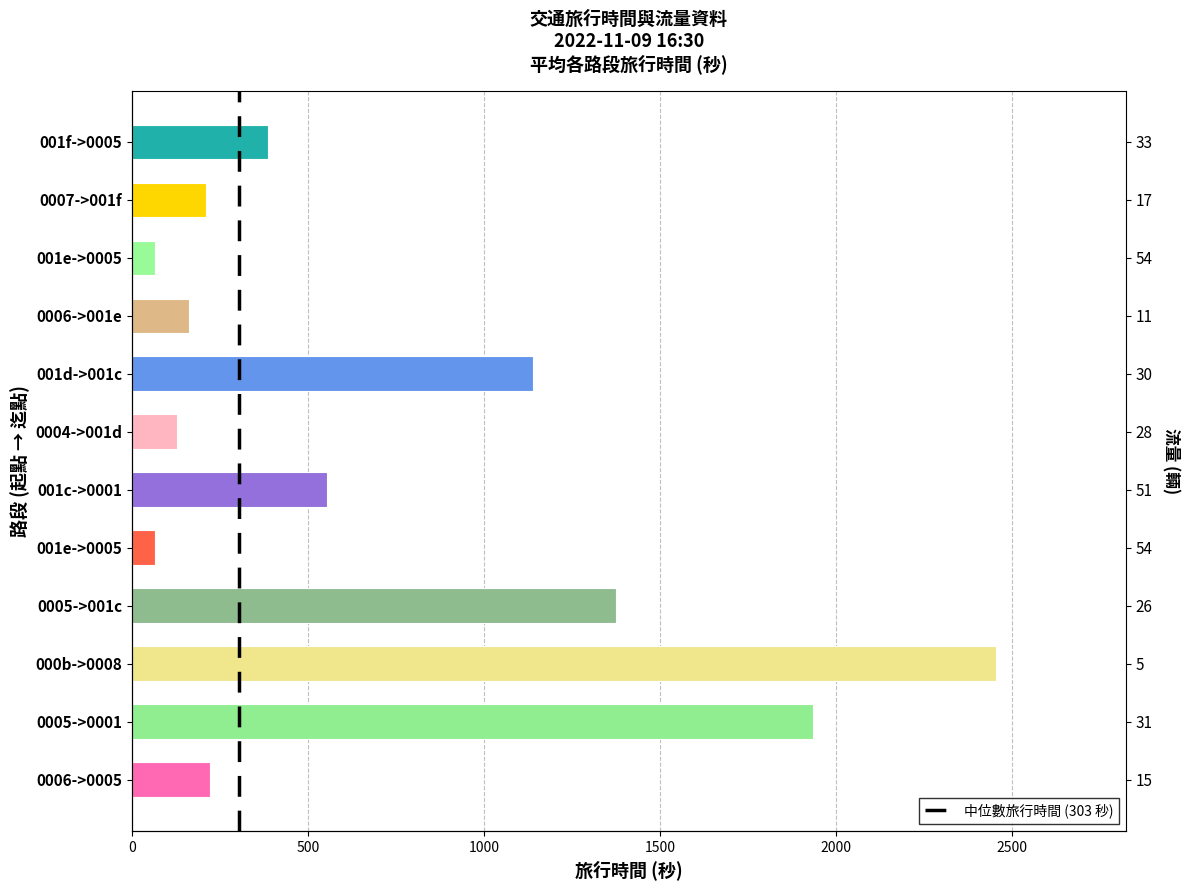

The value at 0005->001c is 1376. True or false?

True